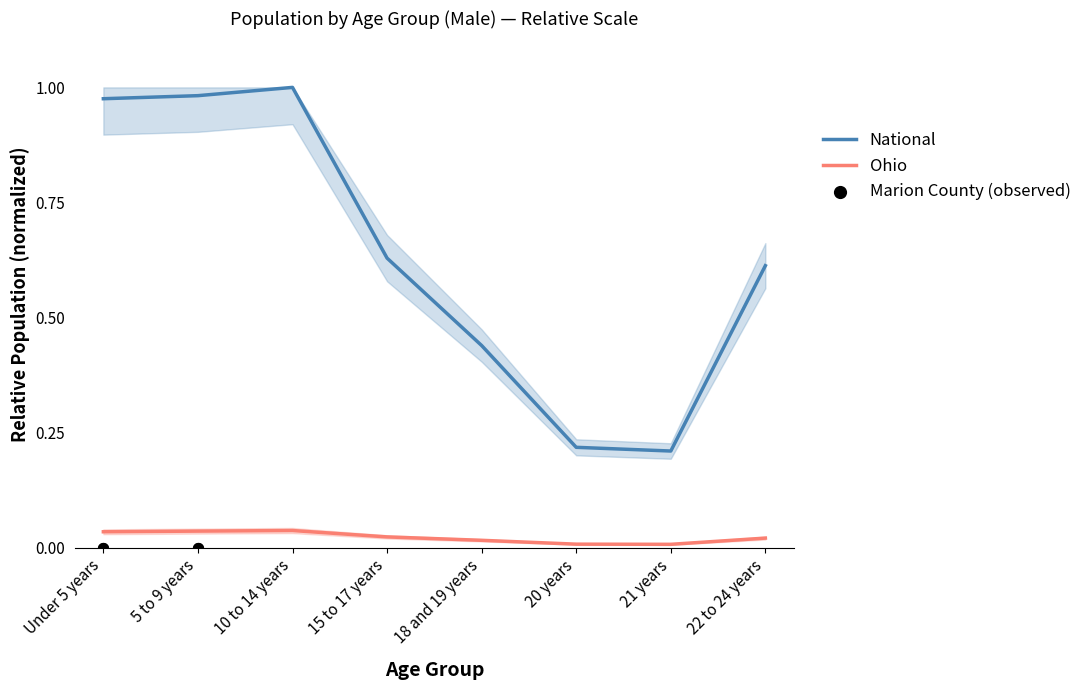

Is the value of National at 22 to 24 years greater than the value of Ohio at 10 to 14 years?

Yes